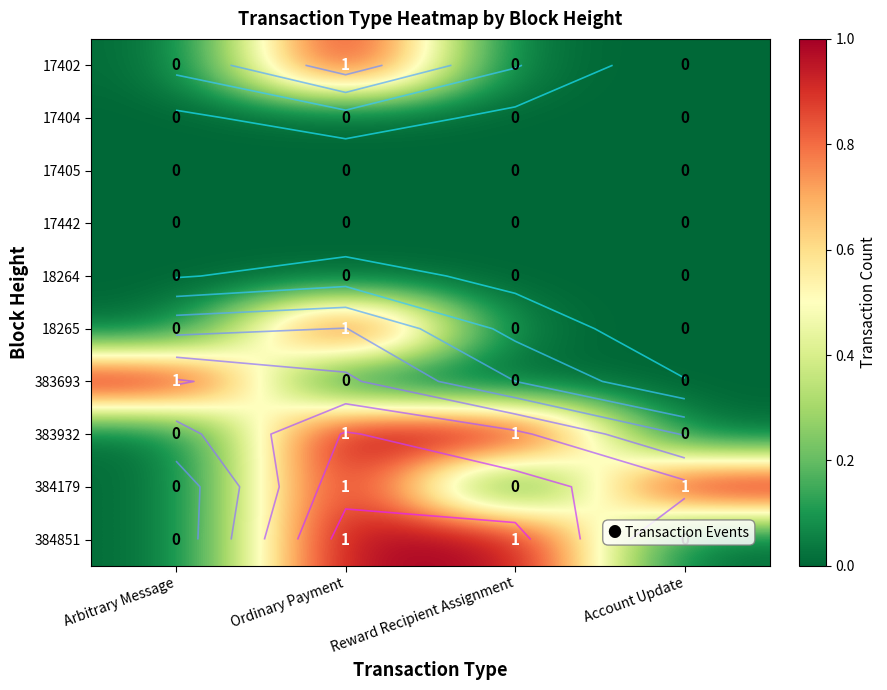

At which label does 17402 reach its peak?

Ordinary Payment